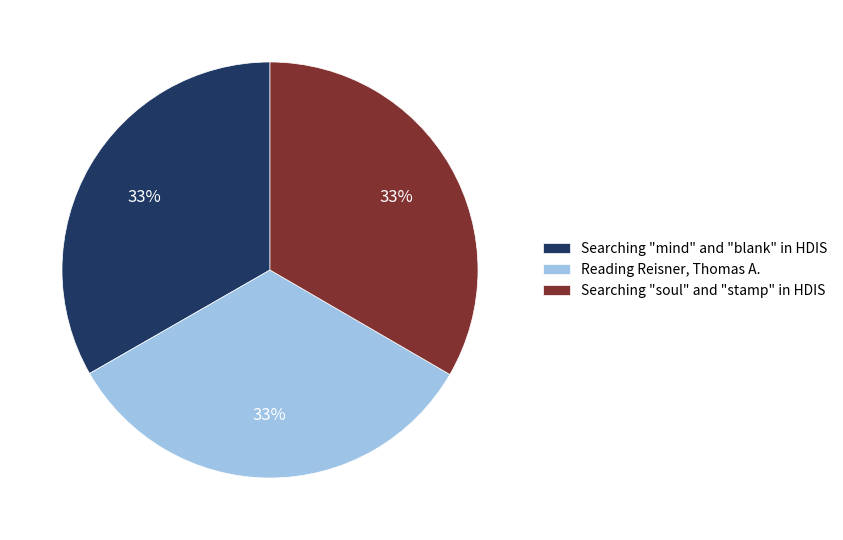

To the nearest percent, what portion does Searching "mind" and "blank" in HDIS represent?

33%